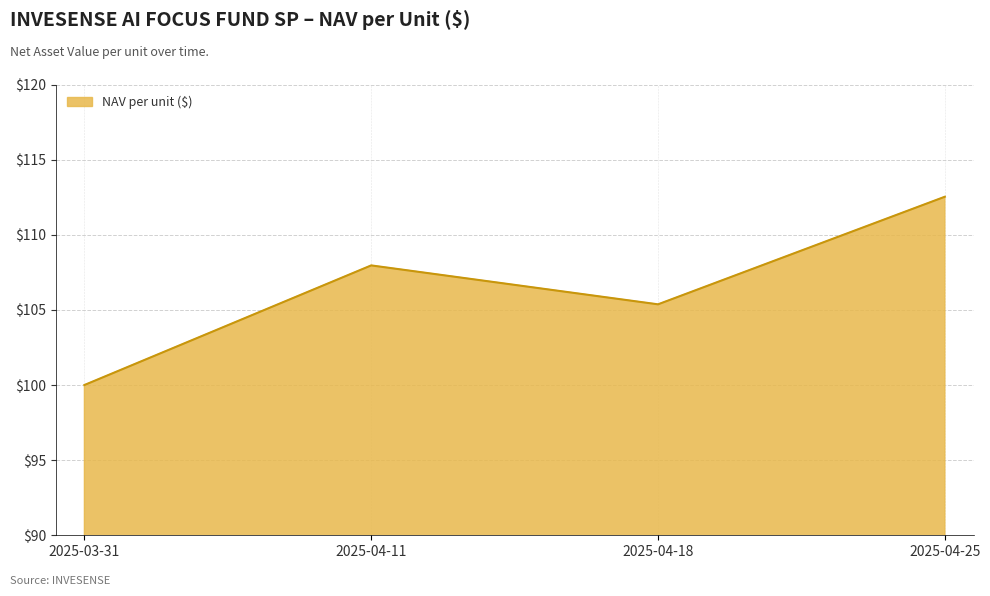

What position from the left is 2025-03-31?

1